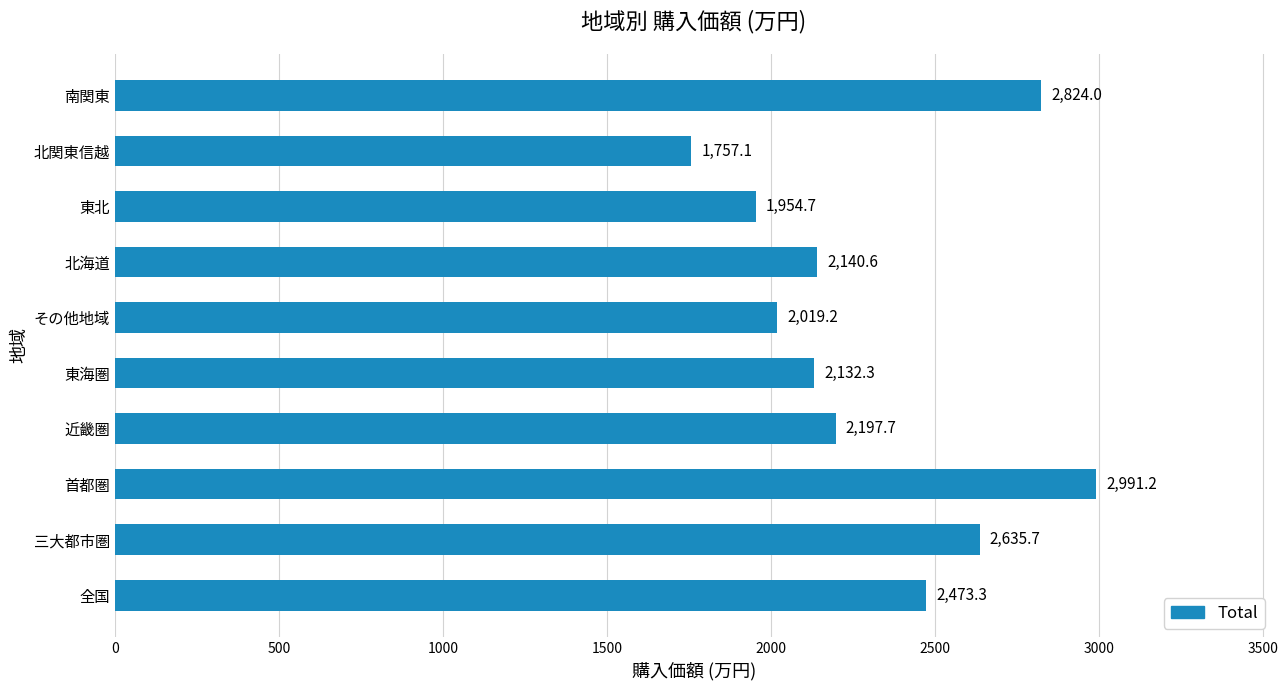

Is it true that the value at 北関東信越 is 2543.2?

False